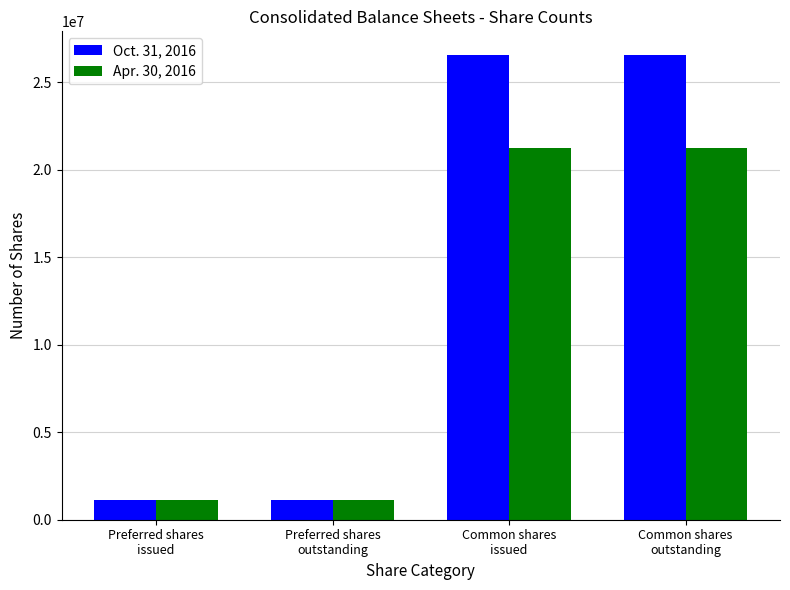

Is it true that Oct. 31, 2016 equals 26576056 at Common shares
outstanding?

True